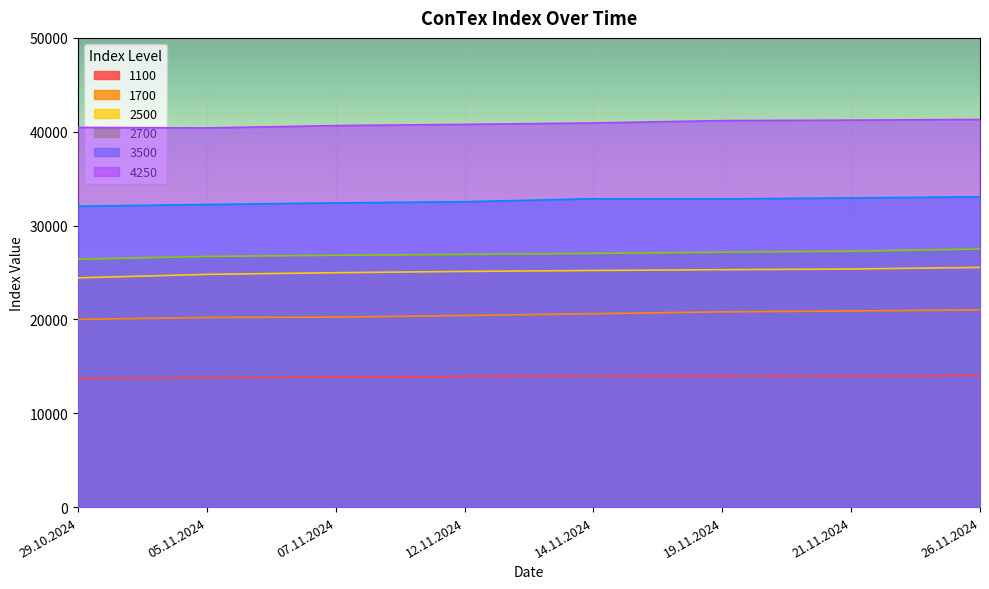

How many lines are shown in the chart?

6